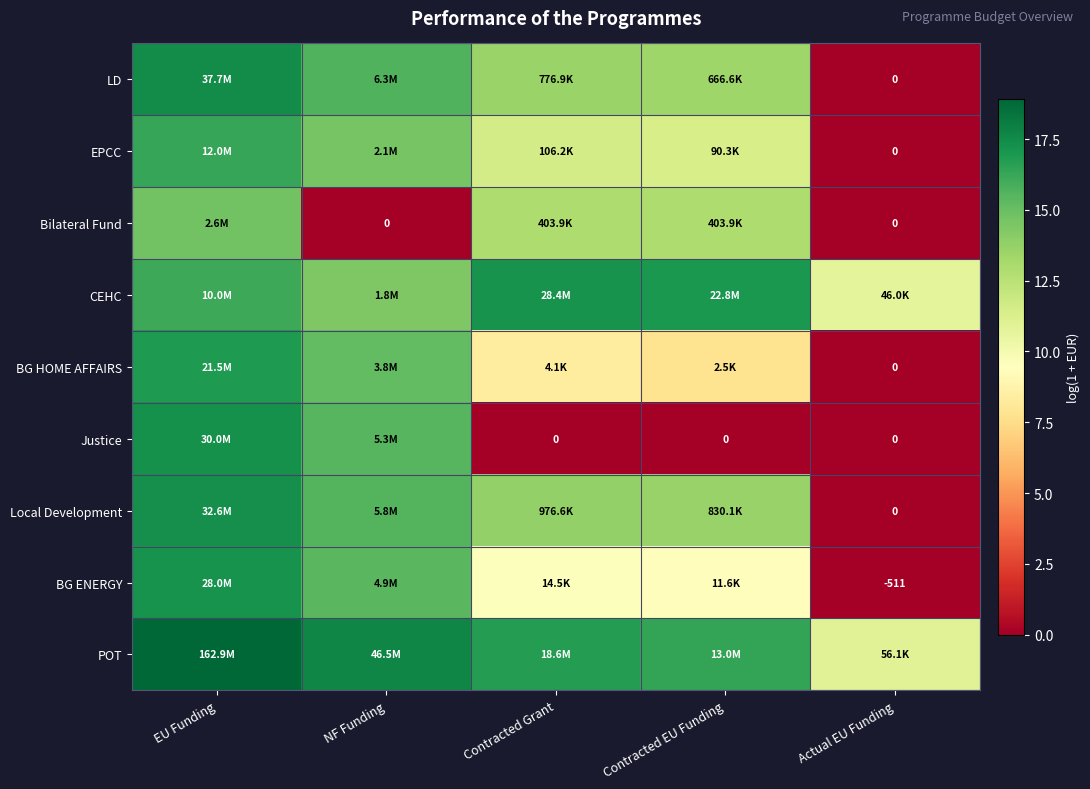

What is the greatest value displayed?

18.9